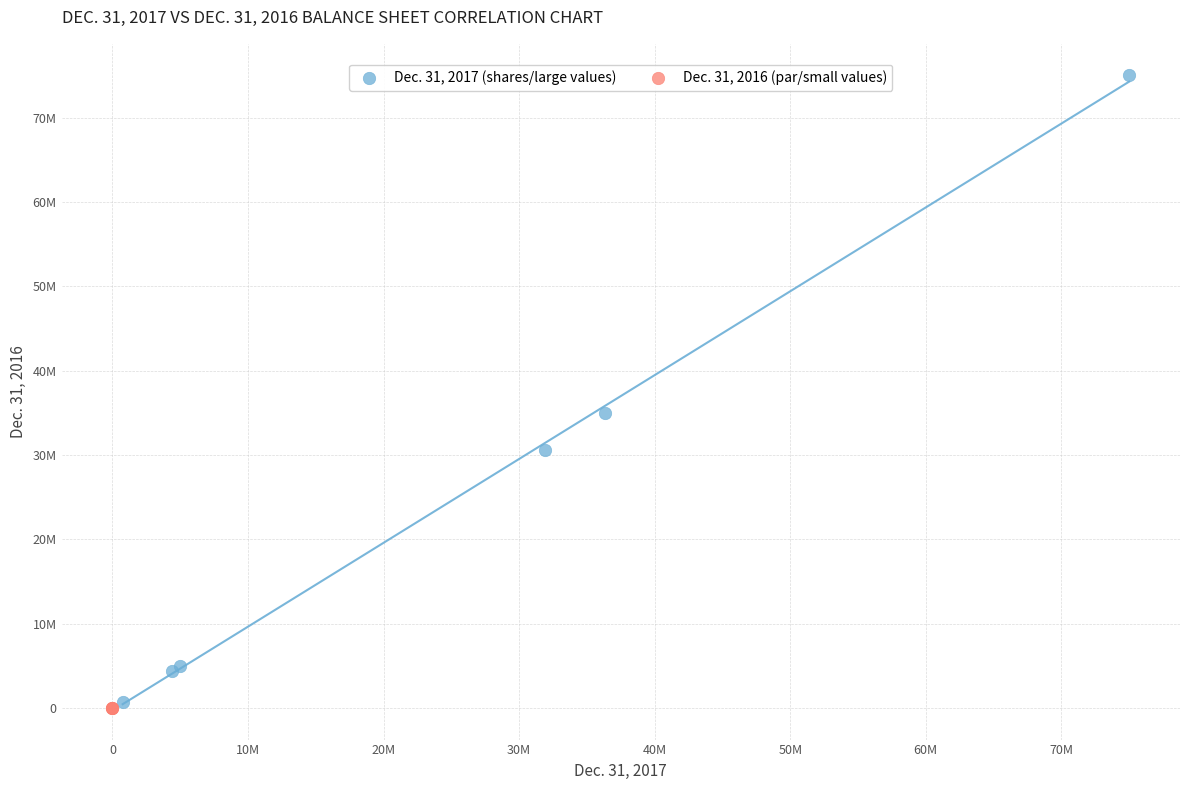

Which series has the widest spread of Y values?

Dec. 31, 2017 (shares/large values)